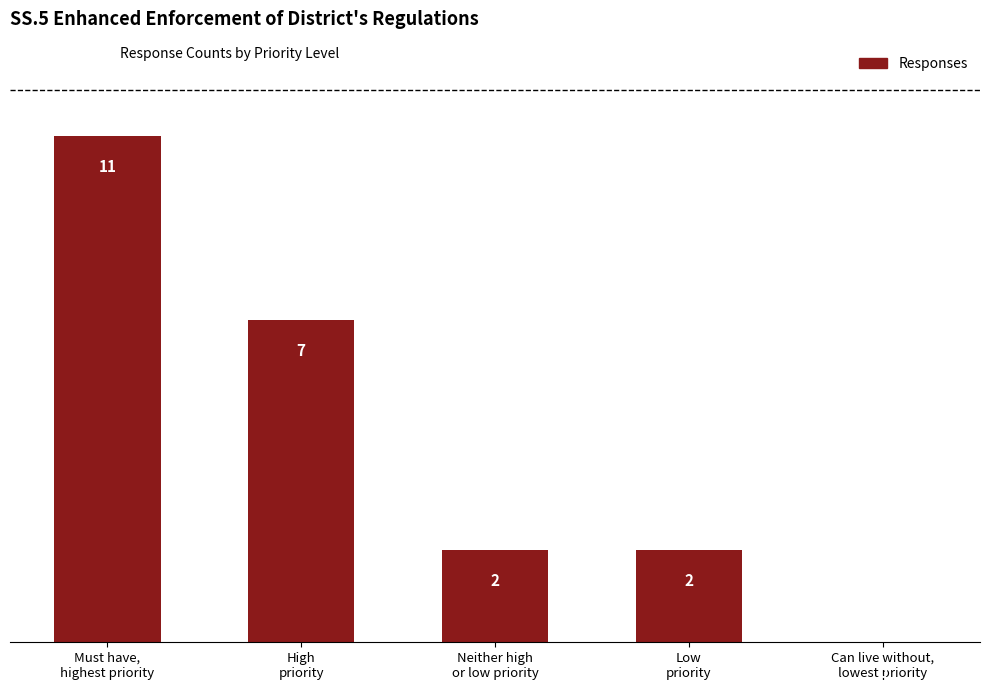

Is it true that the value at Must have,
highest priority is 11?

True